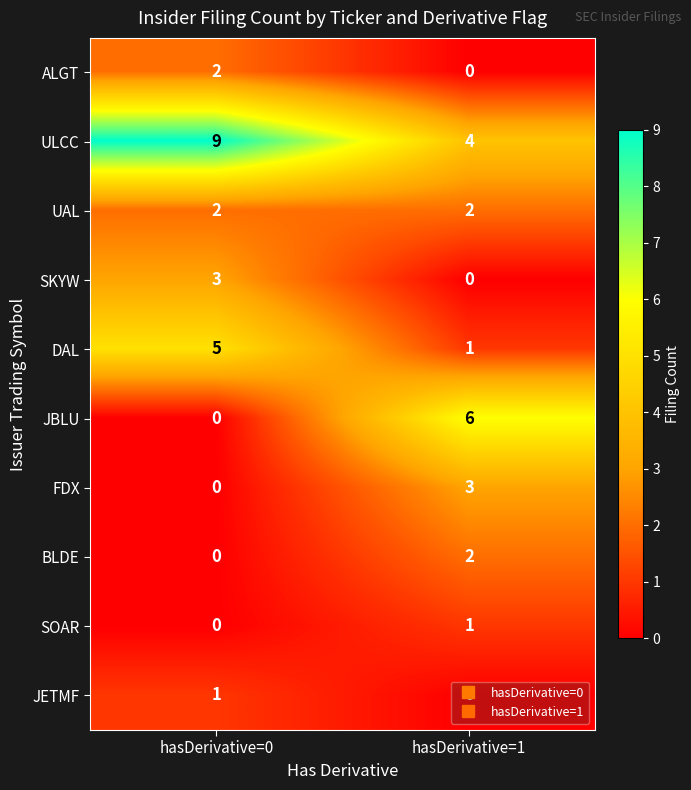

Which series has the largest total across all categories?

ULCC